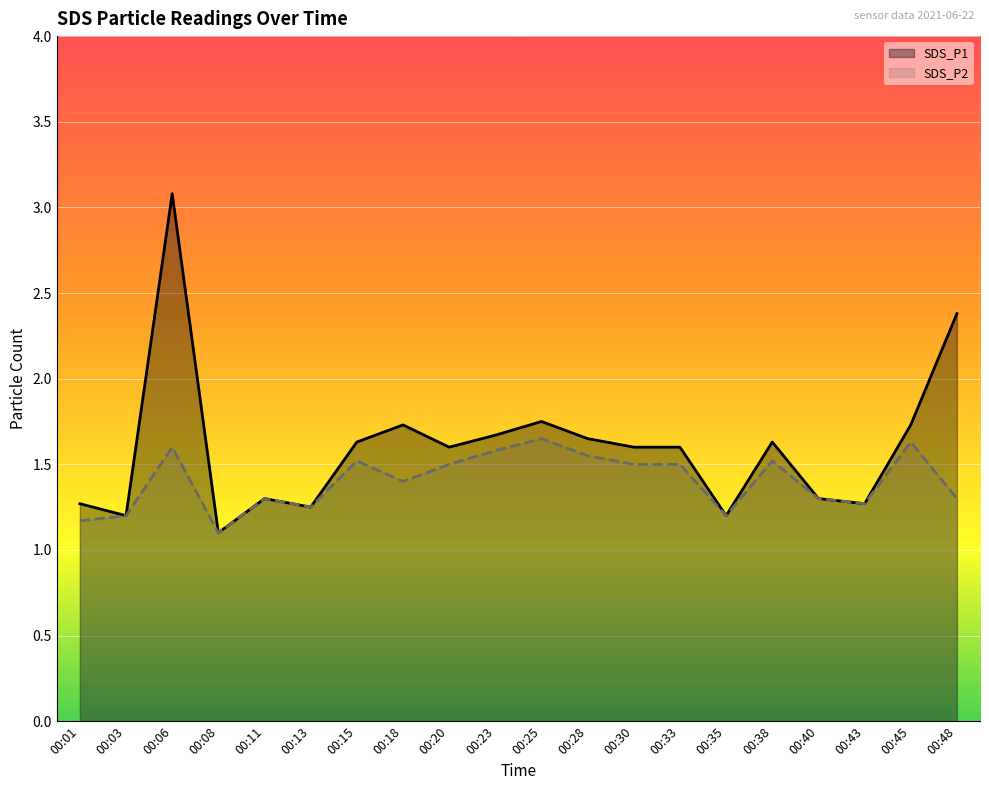

The value of SDS_P2 at 00:43 is 1.3. True or false?

True